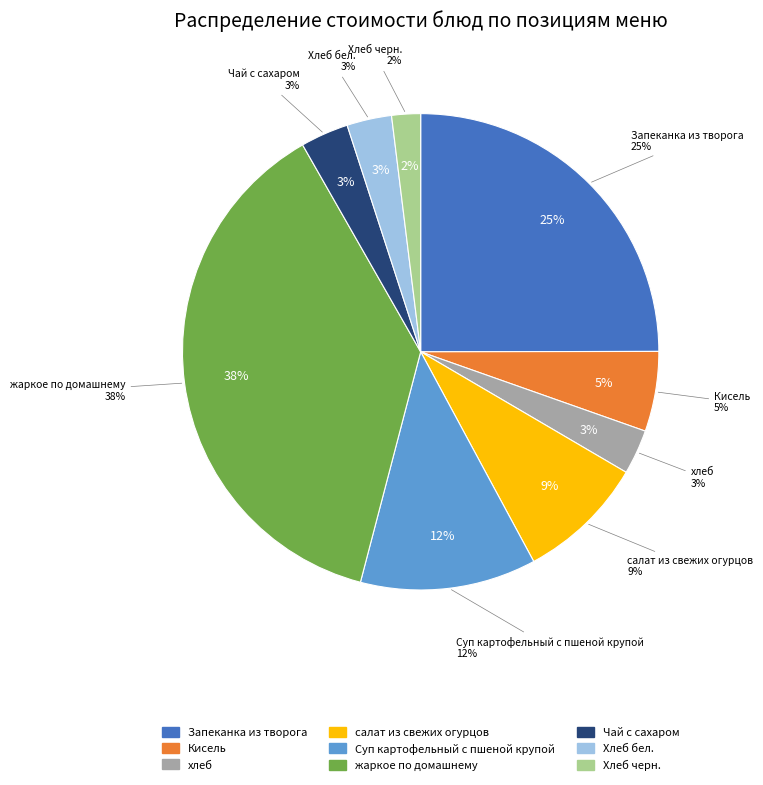

How many segments does this pie chart have?

9